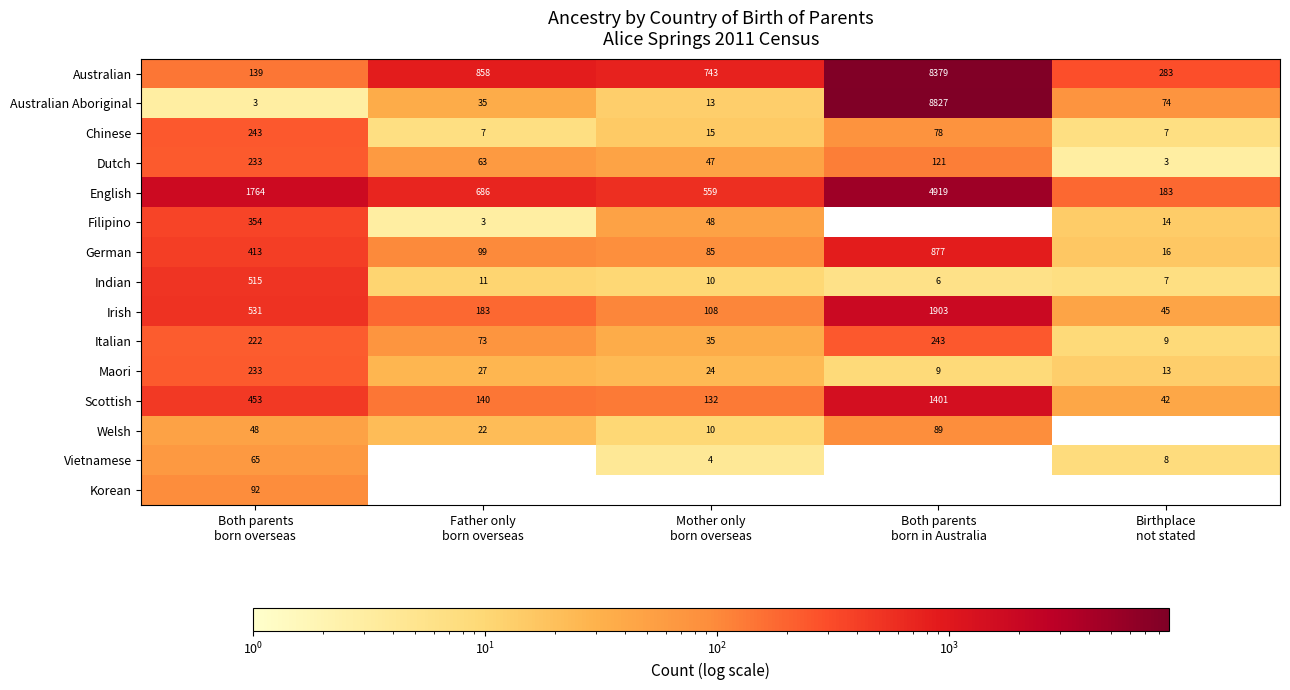

What is the lowest value of the Indian series?

6